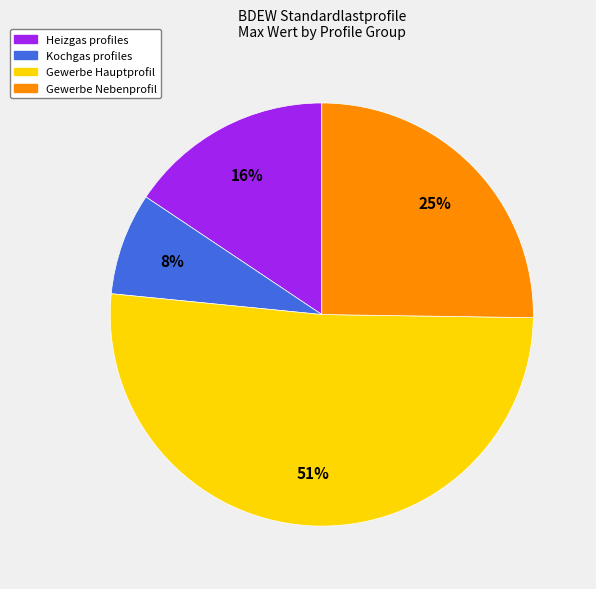

To the nearest percent, what is the average slice percentage?

25%